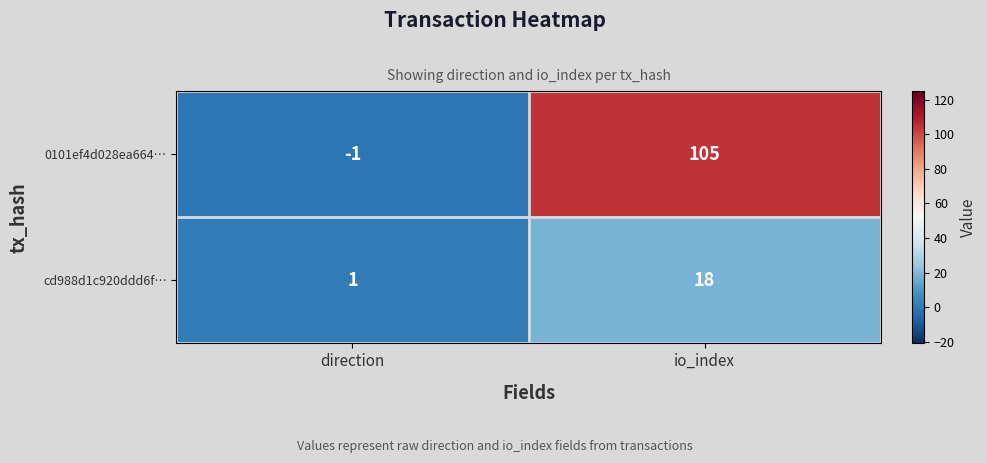

How many distinct data groups are displayed?

2